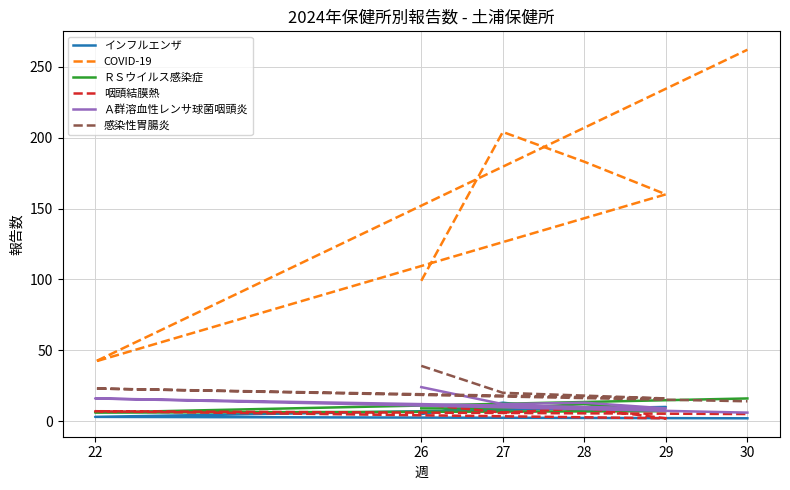

What is the sum of all 咽頭結膜熱 values?

41